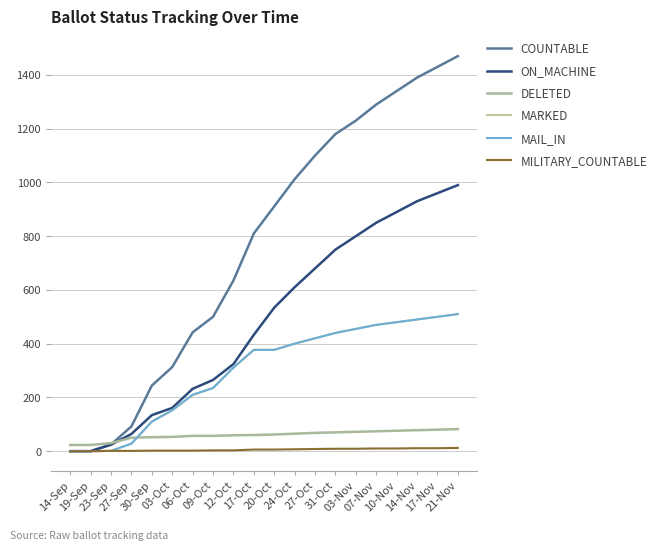

The COUNTABLE series shows 511 at 24-Oct. True or false?

False